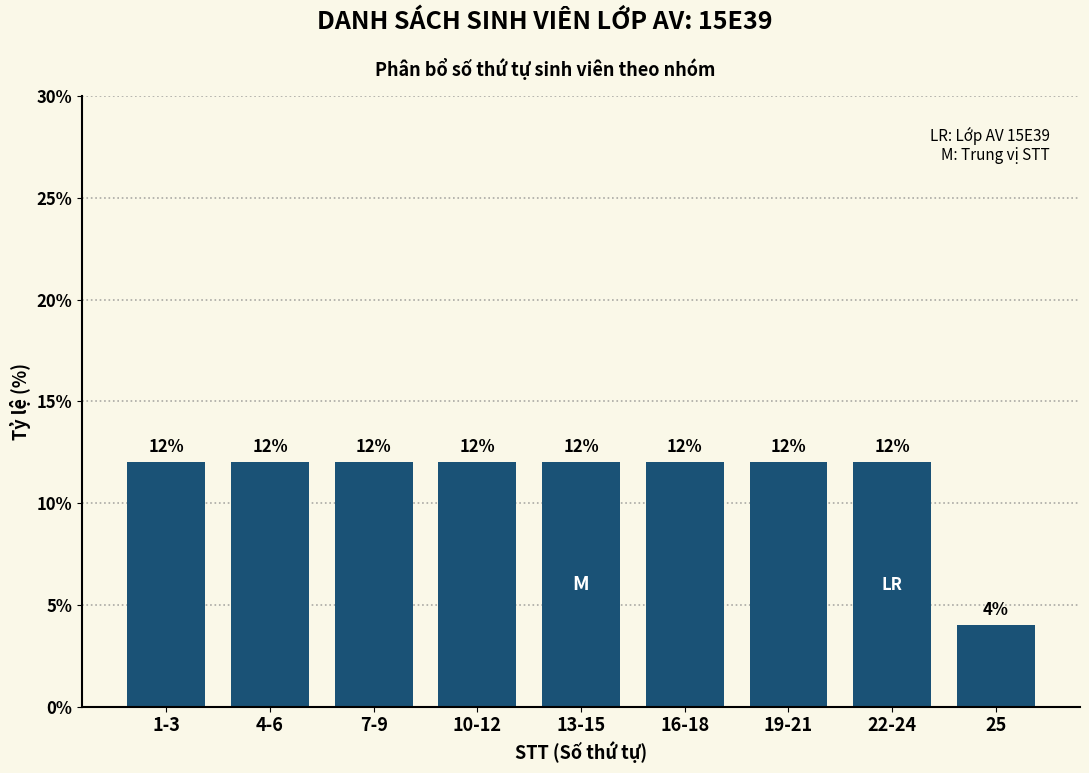

Reading left to right, transcribe all the data shown in this chart.

12	12	12	12	12	12	12	12	4